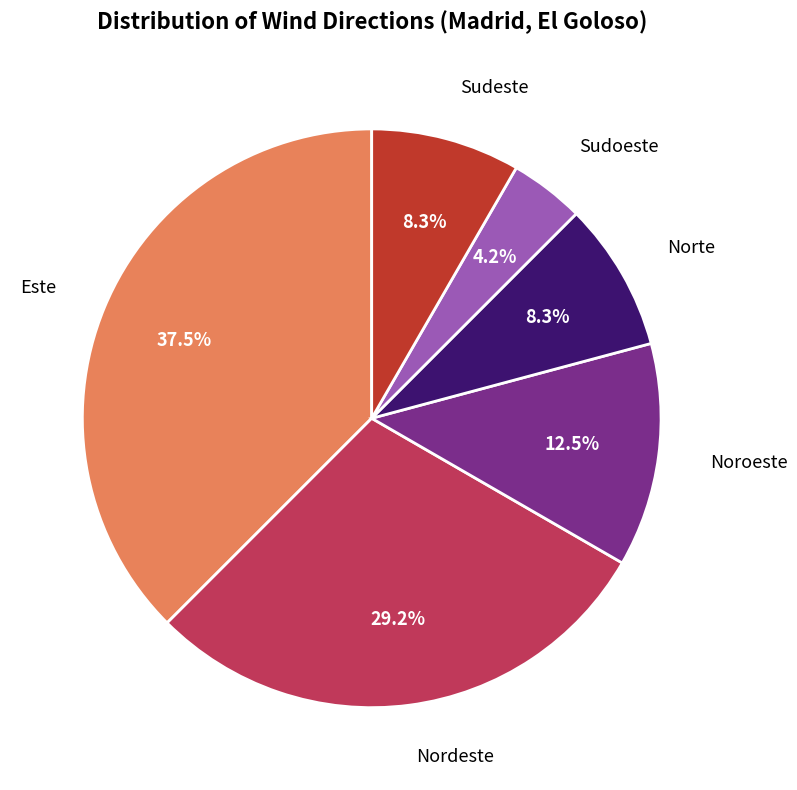

Which category has the smallest portion of the pie?

Sudoeste